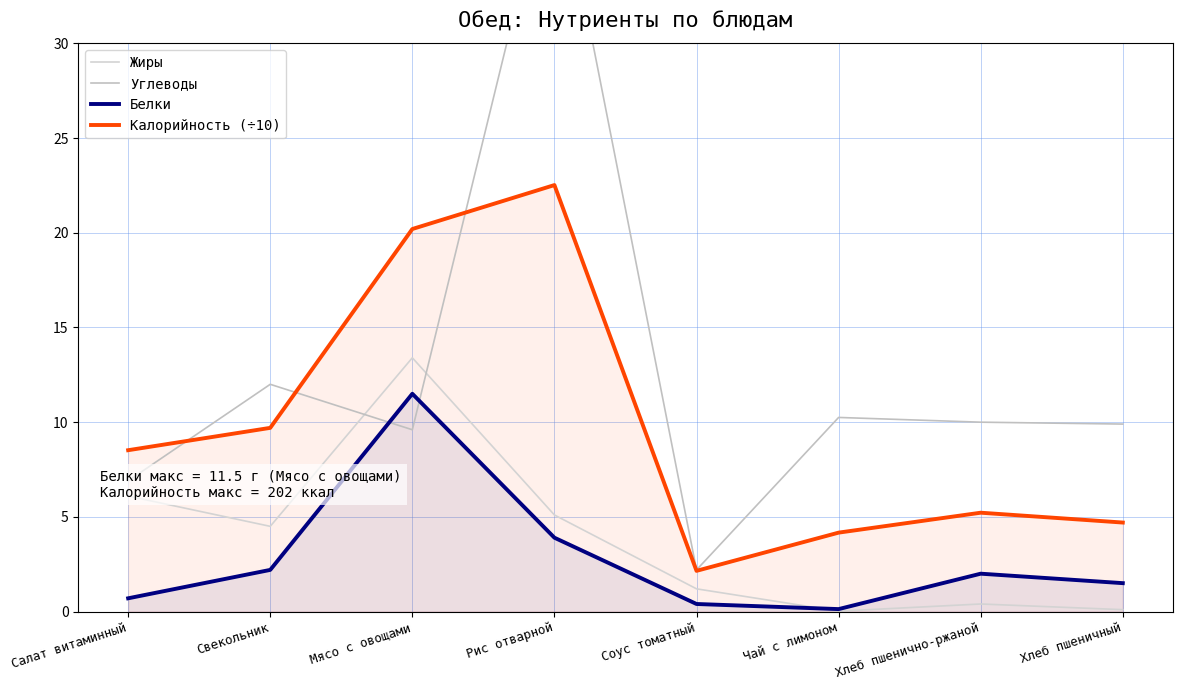

Where is the first local minimum for Жиры?

Свекольник